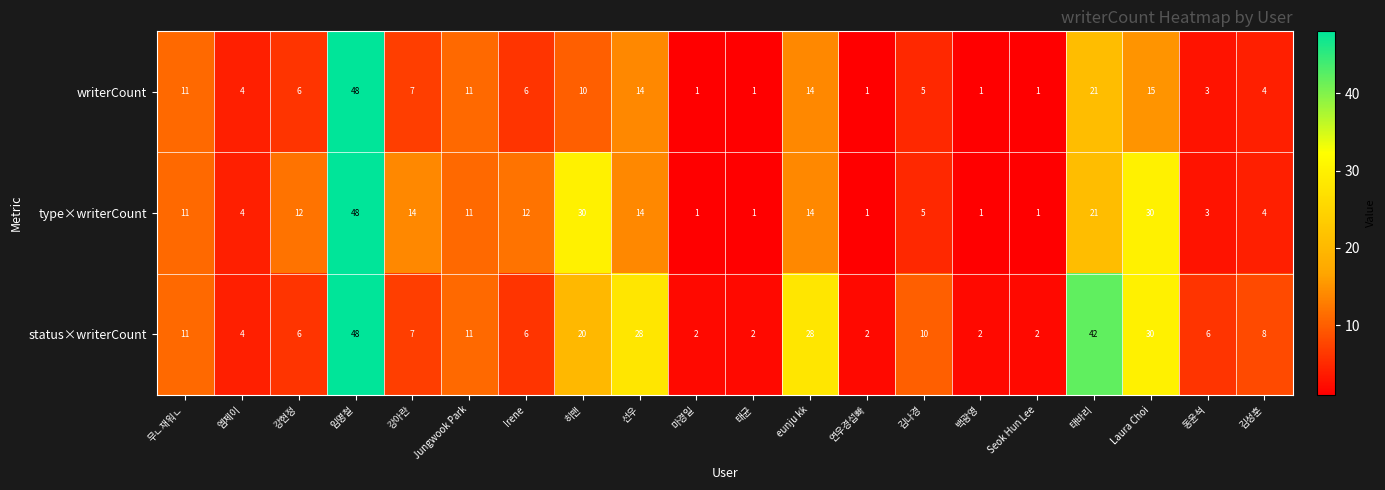

How many distinct data groups are displayed?

3